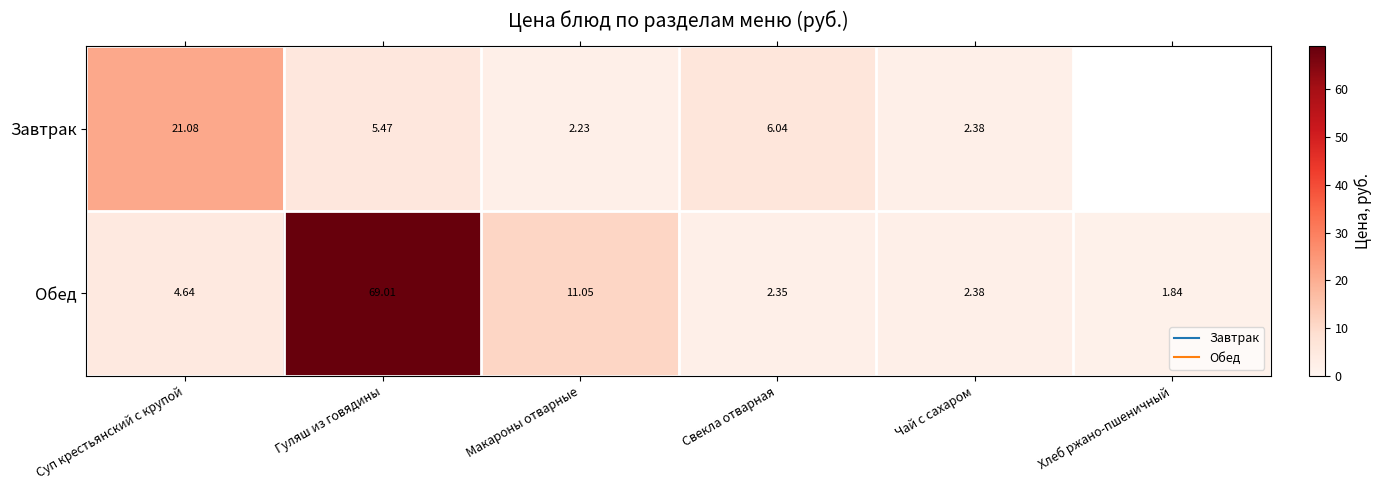

How many data points in Завтрак are above 6?

2